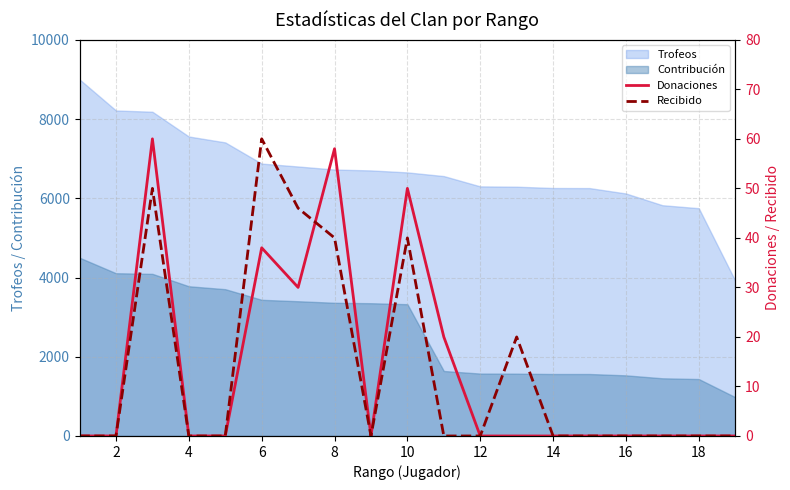

Is the value of Contribución at 18 greater than the value of Trofeos at 12?

No